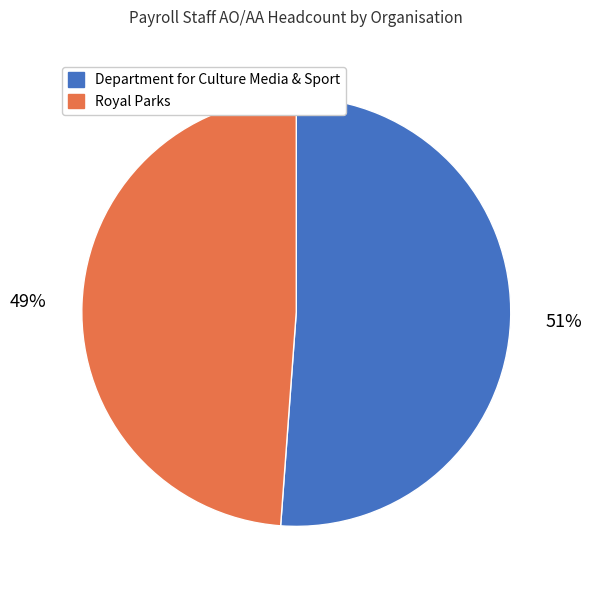

Count the number of slices in the pie.

2